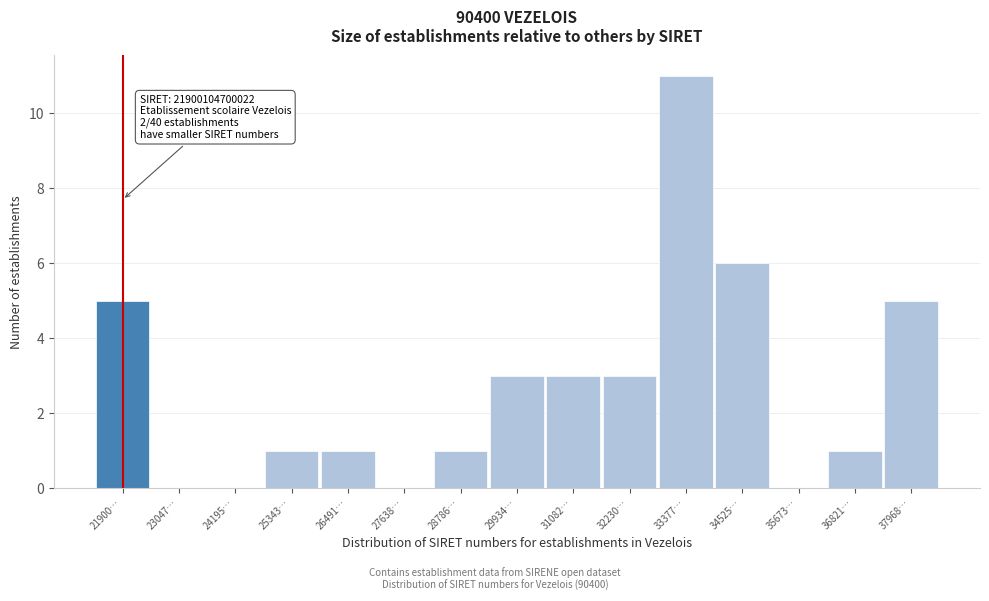

Reading left to right, what are all the values shown in this chart?

21900…=5	23047…=0	24195…=0	25343…=1	26491…=1	27638…=0	28786…=1	29934…=3	31082…=3	32230…=3	33377…=11	34525…=6	35673…=0	36821…=1	37968…=5